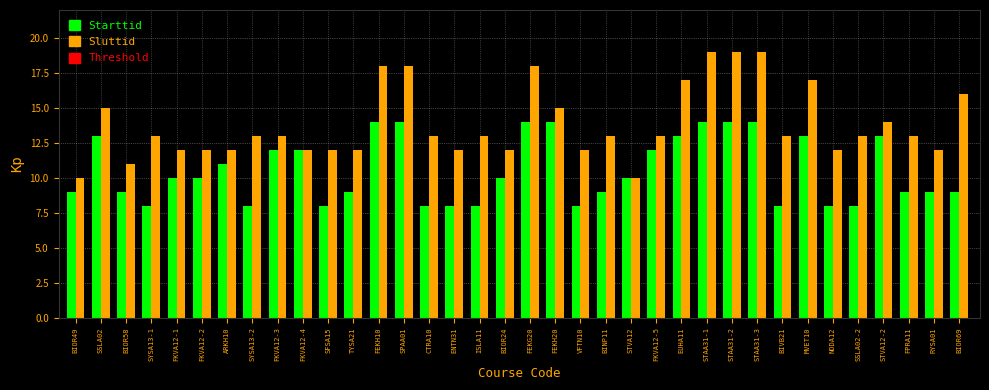

The Sluttid series shows 7 at ENTN31. True or false?

False